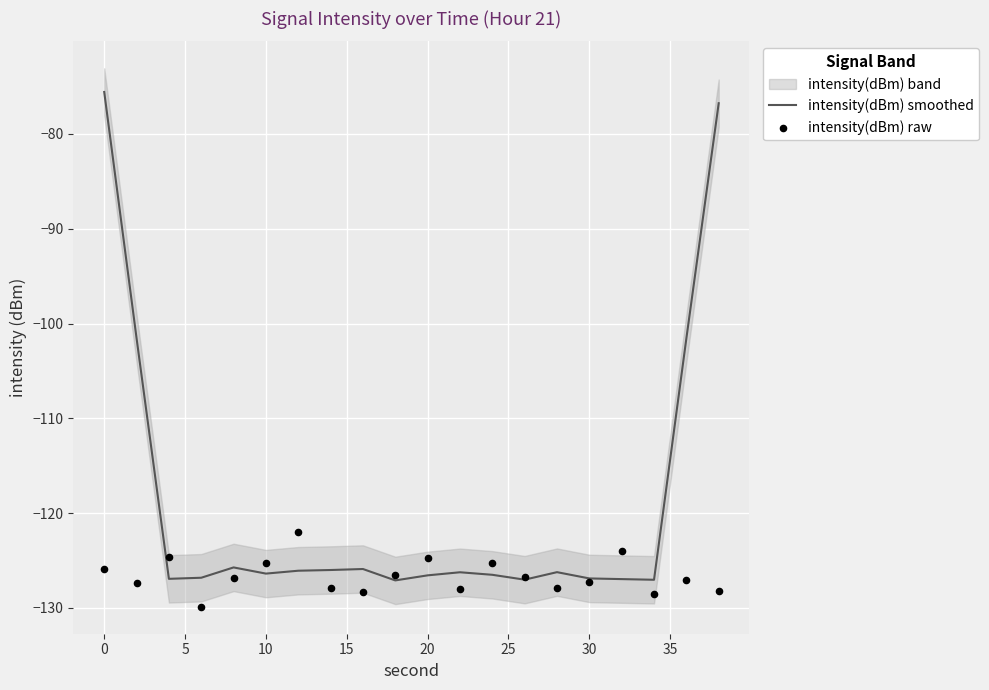

At how many categories does at least one series exceed -109?

4